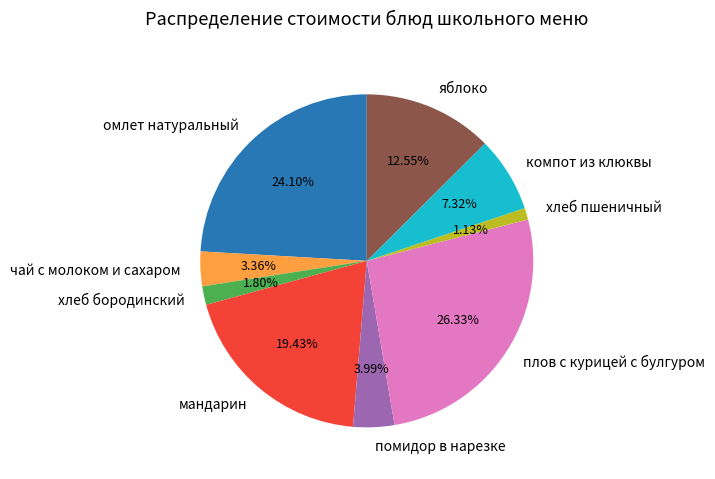

To the nearest percent, what is the difference between the чай с молоком и сахаром and помидор в нарезке slice percentages?

1%